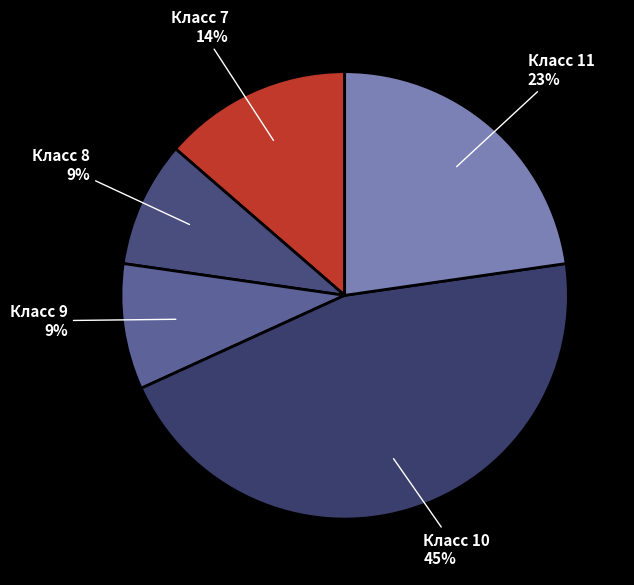

What is the largest slice in the pie chart?

Класс 10